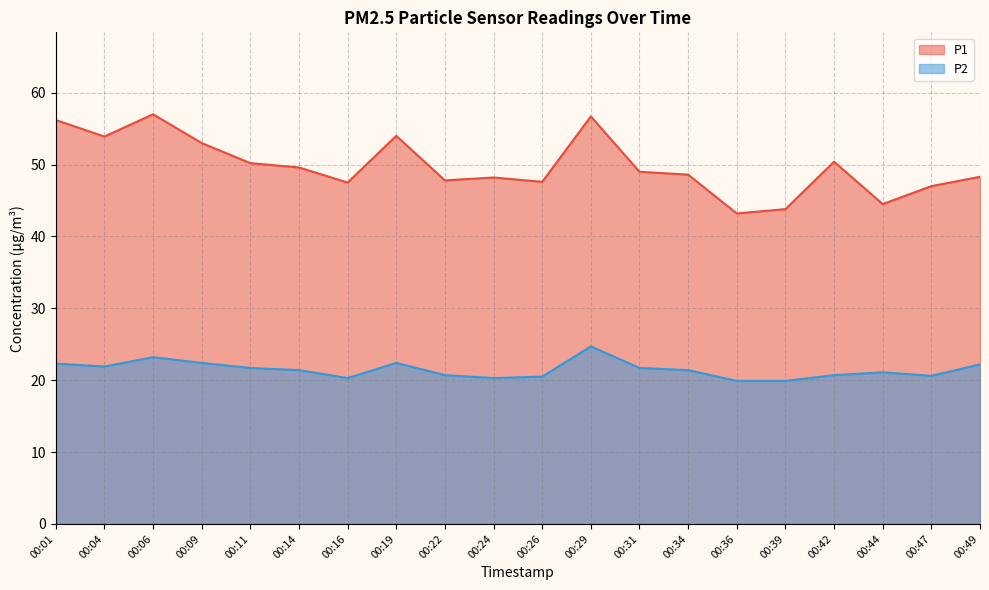

Rank the categories by P1 value from highest to lowest.

00:06, 00:29, 00:01, 00:19, 00:04, 00:09, 00:42, 00:11, 00:14, 00:31, 00:34, 00:49, 00:24, 00:22, 00:26, 00:16, 00:47, 00:44, 00:39, 00:36